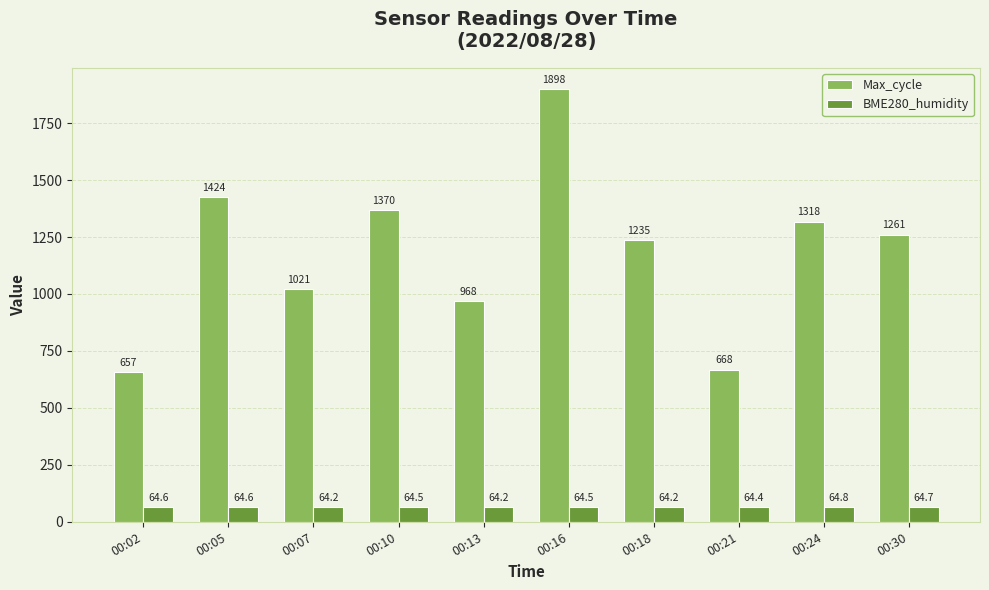

Does the chart contain any negative values?

No